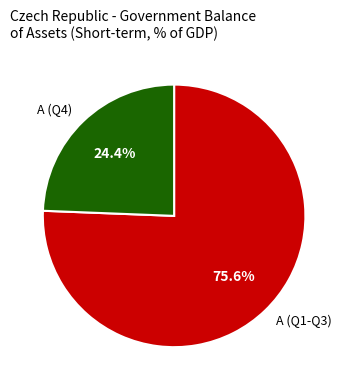

How many slices are in this pie chart?

2